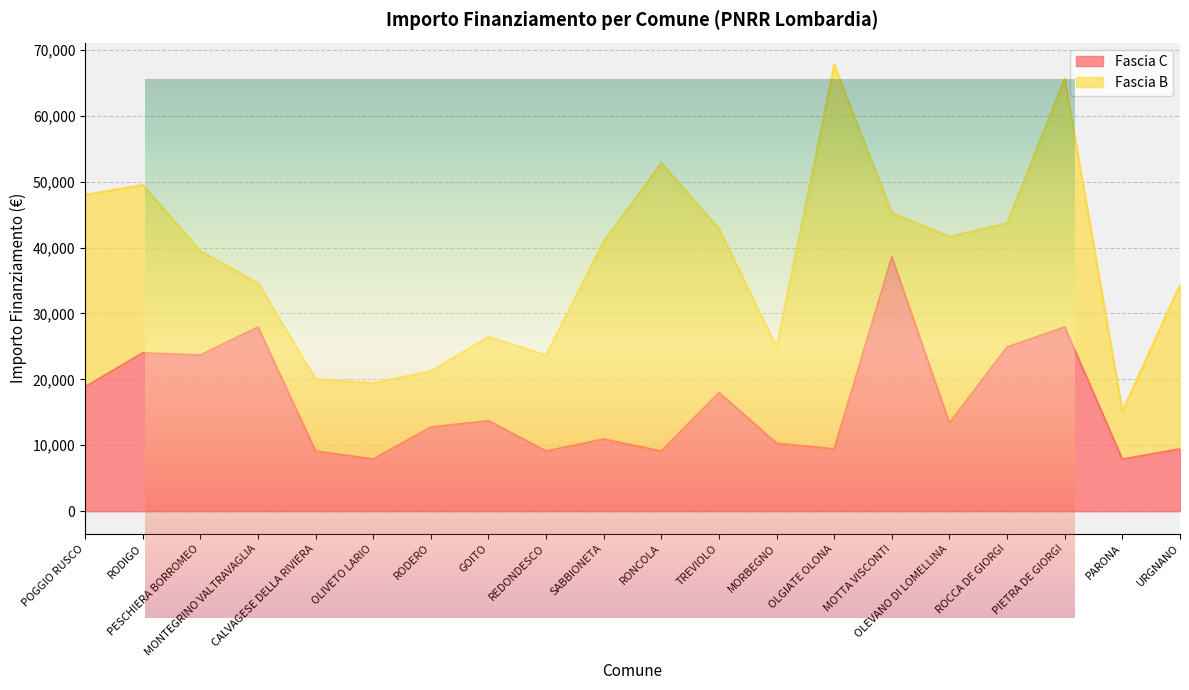

Reading right to left, extract all data points from this chart.

URGNANO=9427	PARONA=7891	PIETRA DE GIORGI=27922	ROCCA DE GIORGI=24887	OLEVANO DI LOMELLINA=13354	MOTTA VISCONTI=38565	OLGIATE OLONA=9427	MORBEGNO=10284	TREVIOLO=17997	RONCOLA=9105	SABBIONETA=10926	REDONDESCO=9105	GOITO=13712	RODERO=12747	OLIVETO LARIO=7891	CALVAGESE DELLA RIVIERA=9105	MONTEGRINO VALTRAVAGLIA=27922	PESCHIERA BORROMEO=23673	RODIGO=23996	POGGIO RUSCO=18854